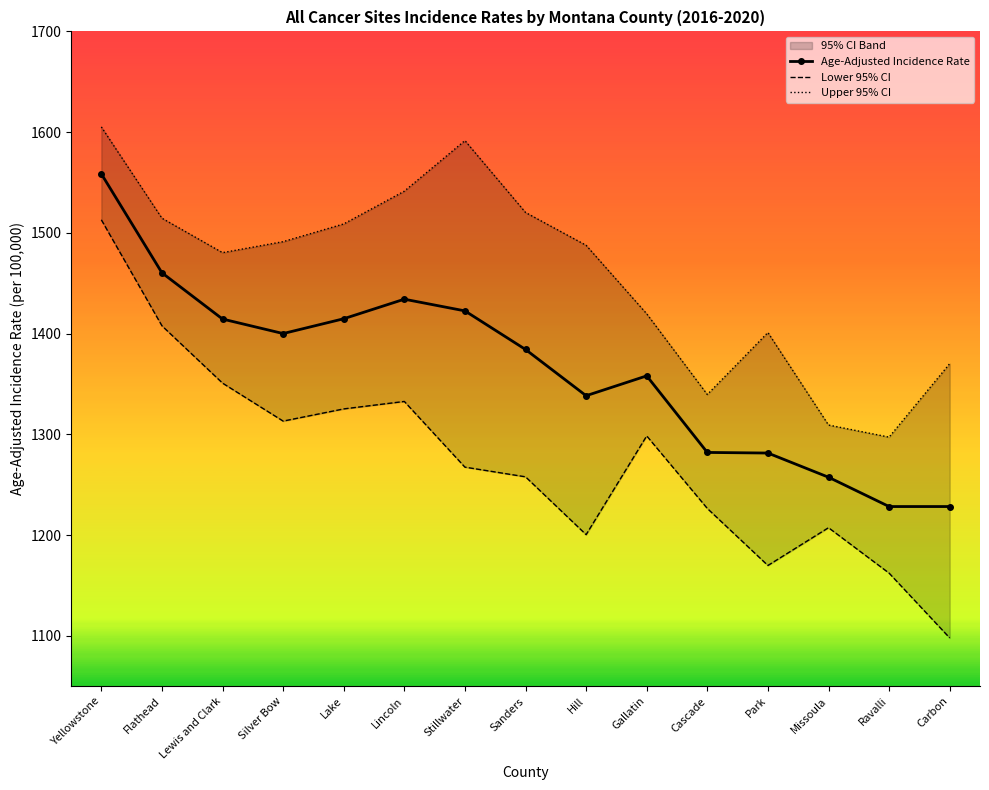

Is this an area chart (filled region under the line)?

No